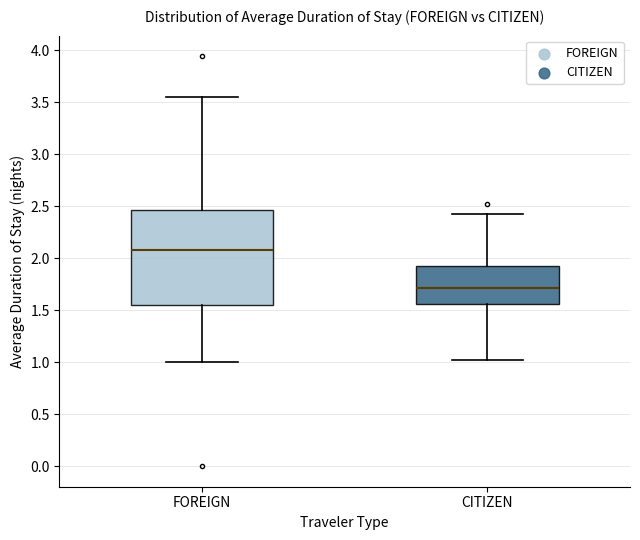

Where does the median line of the box for CITIZEN sit on the y-axis? The values are not printed on the chart, so give them approximately, as read against the axis.

1.70